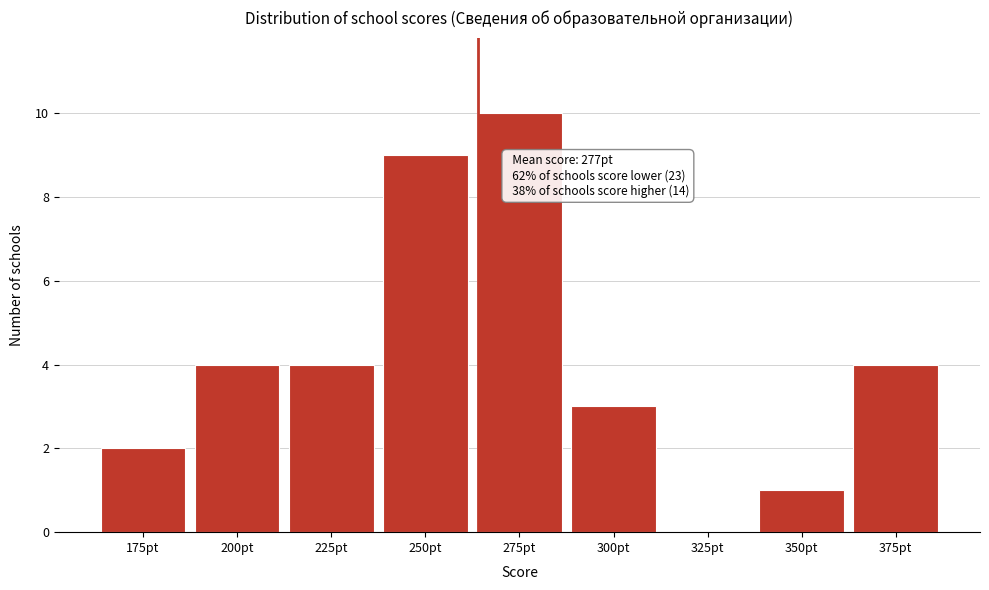

Reading left to right, list all the values displayed in this chart.

175pt=2	200pt=4	225pt=4	250pt=9	275pt=10	300pt=3	325pt=0	350pt=1	375pt=4